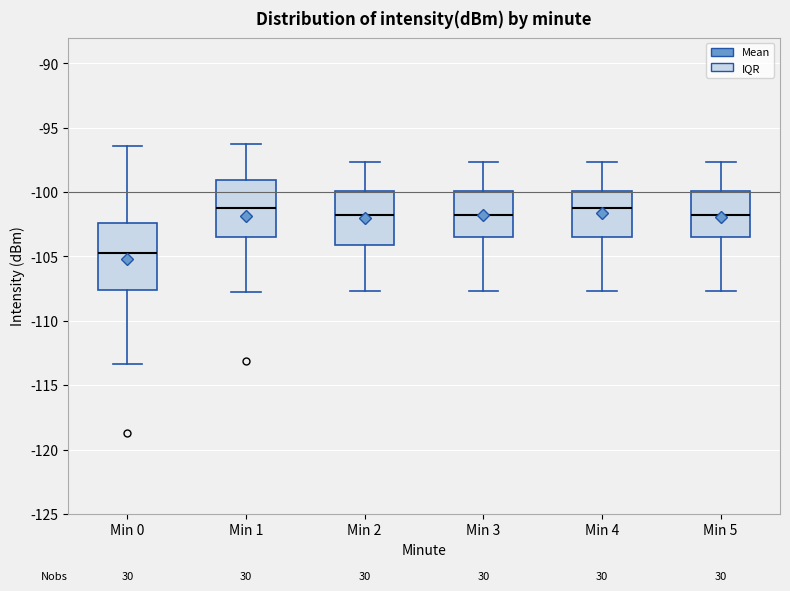

Reading left to right, transcribe this box plot: for each box, give where its median line is, the range the box spans, and where its two whiskers end, as read against the y-axis. The values are not printed on the chart, so give them approximately, as read against the axis.

Min 0: median -104.5, box -107.5 to -102.5, whiskers -113.5 to -96.5
Min 1: median -101.0, box -103.5 to -99.0, whiskers -107.5 to -96.0
Min 2: median -102.0, box -104.0 to -100.0, whiskers -107.5 to -97.5
Min 3: median -102.0, box -103.5 to -100.0, whiskers -107.5 to -97.5
Min 4: median -101.0, box -103.5 to -100.0, whiskers -107.5 to -97.5
Min 5: median -102.0, box -103.5 to -100.0, whiskers -107.5 to -97.5